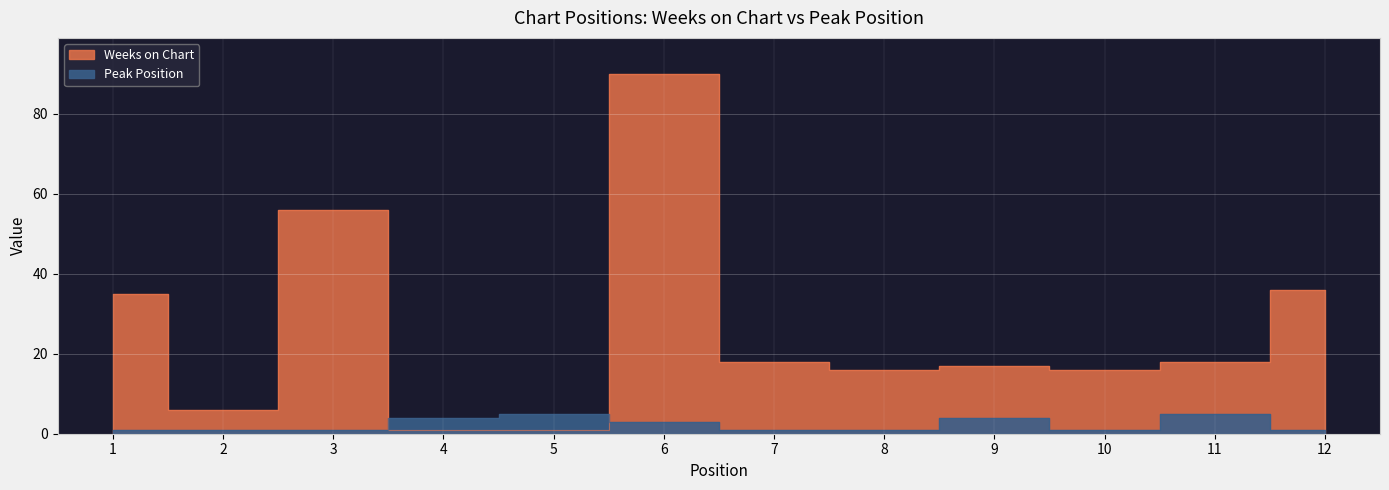

What is the difference between the highest and lowest values at 12?

35